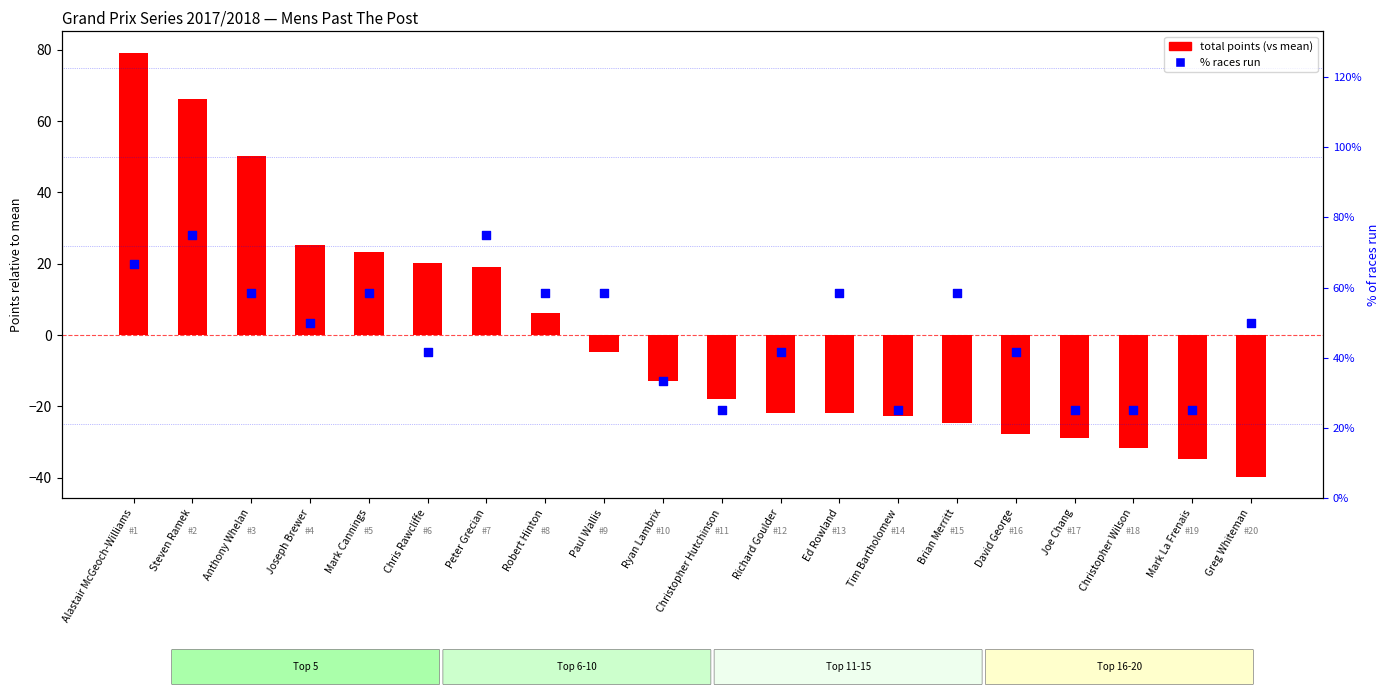

Which series contains the highest Y value?

points (vs mean)